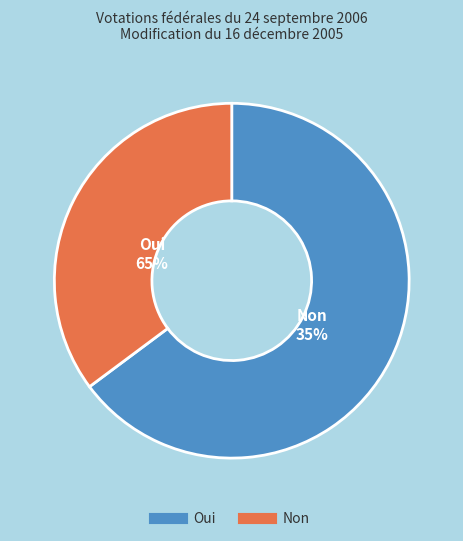

Count the number of slices in the pie.

2